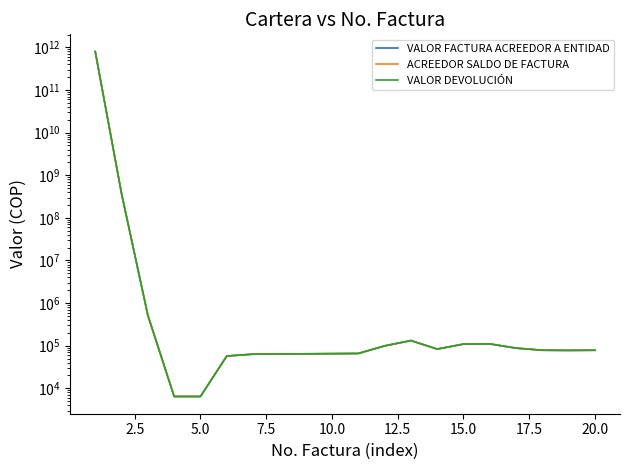

How many interior local peaks does the VALOR FACTURA ACREEDOR A ENTIDAD series have?

2